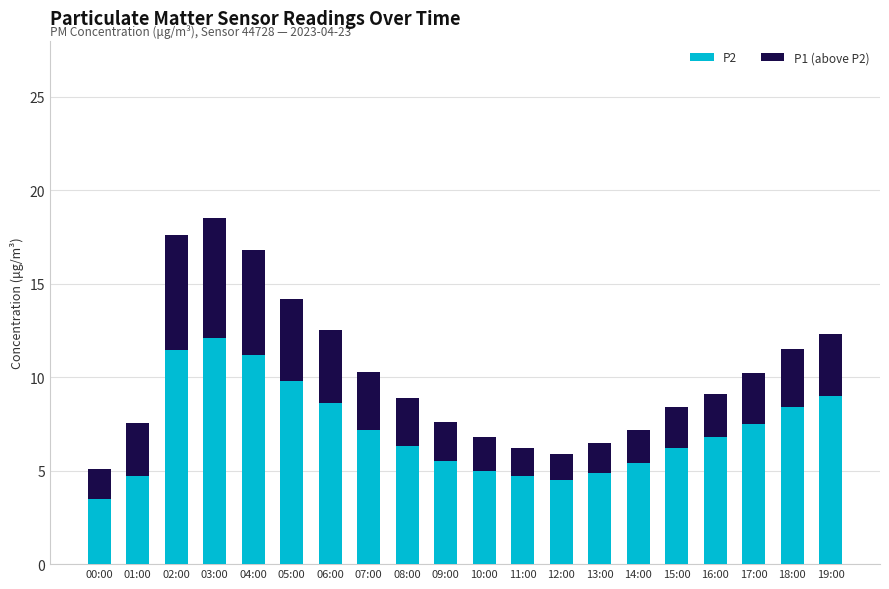

The value of P2 at 08:00 is 6.3. True or false?

True